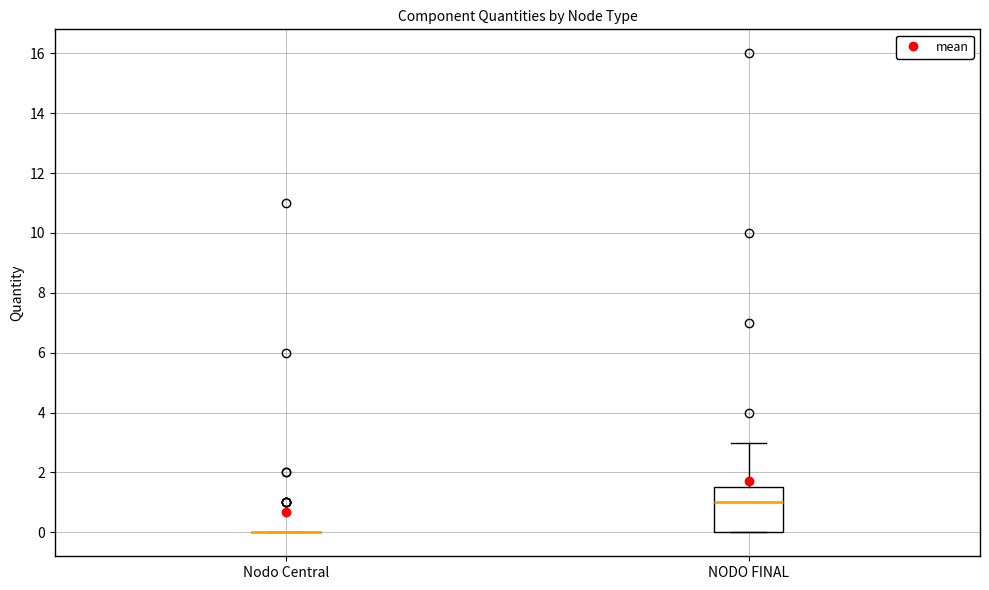

Reading left to right, transcribe this box plot: for each box, give where its median line is, the range the box spans, and where its two whiskers end, as read against the y-axis. The values are not printed on the chart, so give them approximately, as read against the axis.

Nodo Central: box collapsed to a line at 0.0, whiskers 0.0 to 0.0
NODO FINAL: median 1.0, box 0.0 to 1.6, whiskers 0.0 to 3.0